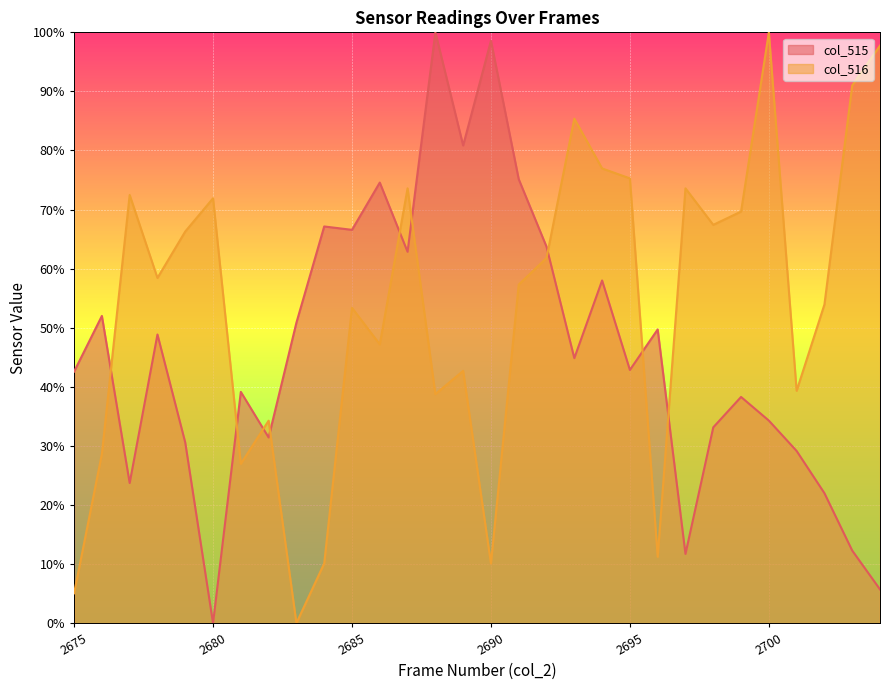

Read the col_515 value at 2696.

49.7